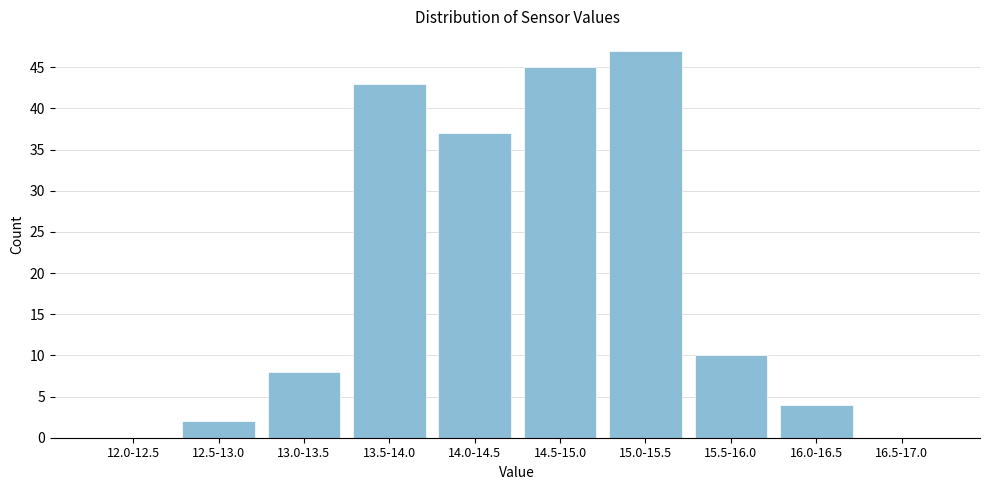

Reading right to left, extract all data points from this chart.

16.5-17.0=0	16.0-16.5=4	15.5-16.0=10	15.0-15.5=47	14.5-15.0=45	14.0-14.5=37	13.5-14.0=43	13.0-13.5=8	12.5-13.0=2	12.0-12.5=0